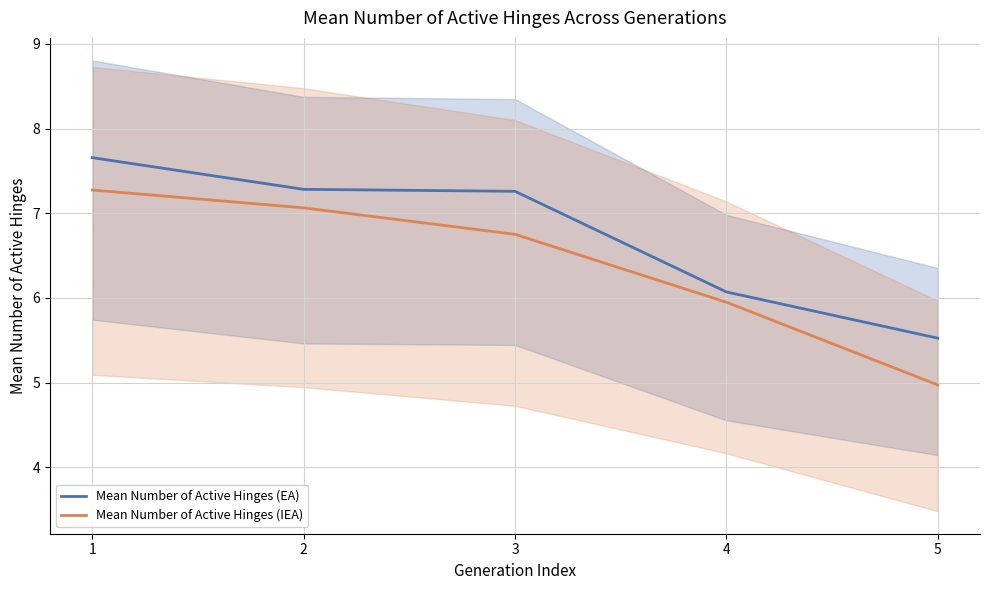

Reading left to right, list all the values displayed in this chart.

Mean Number of Active Hinges (EA): 1=7.7	2=7.3	3=7.3	4=6.1	5=5.5
Mean Number of Active Hinges (IEA): 1=7.3	2=7.1	3=6.8	4=5.9	5=5.0